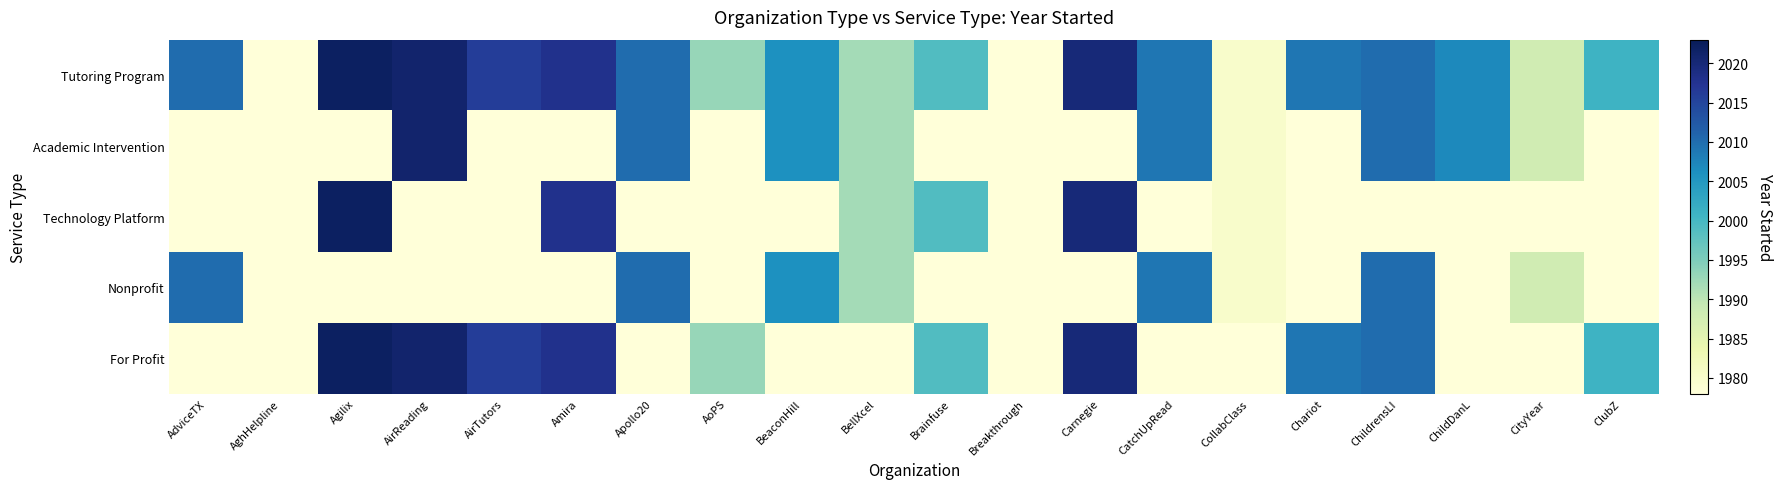

Which series changed the most between CatchUpRead and ChildrensLI?

For Profit